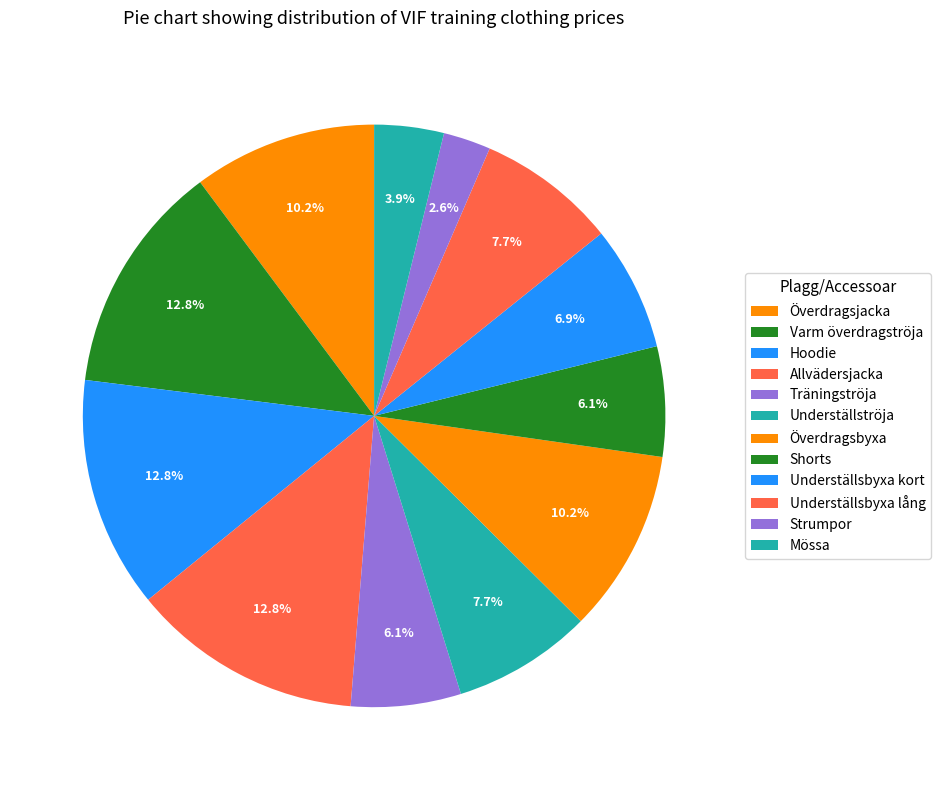

How many segments does this pie chart have?

12